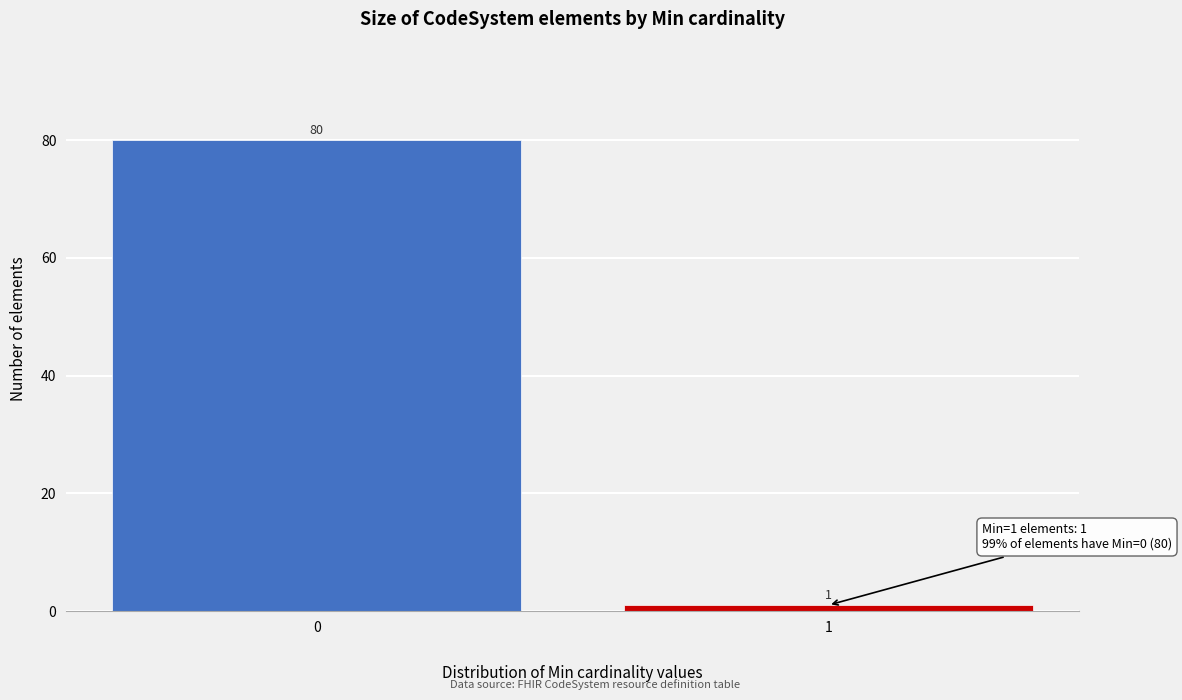

Reading right to left, list all the values displayed in this chart.

1	80